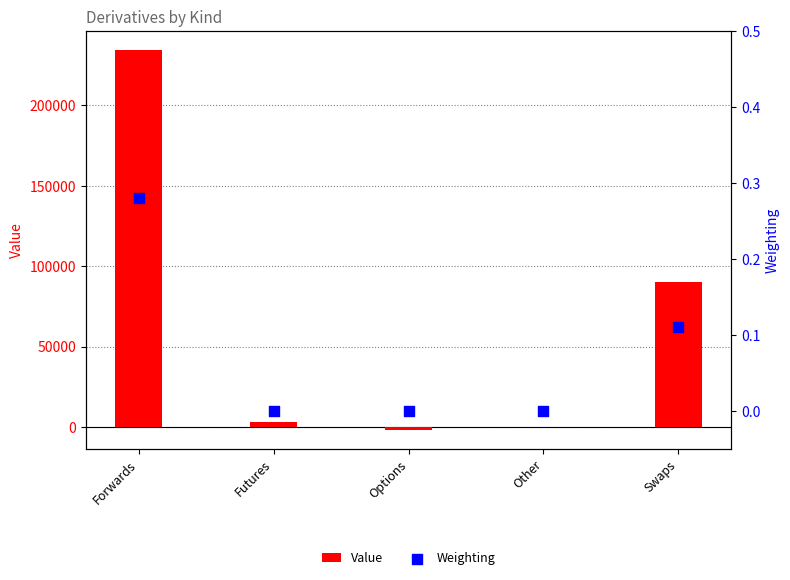

At which category is the sum across all series the highest?

Forwards